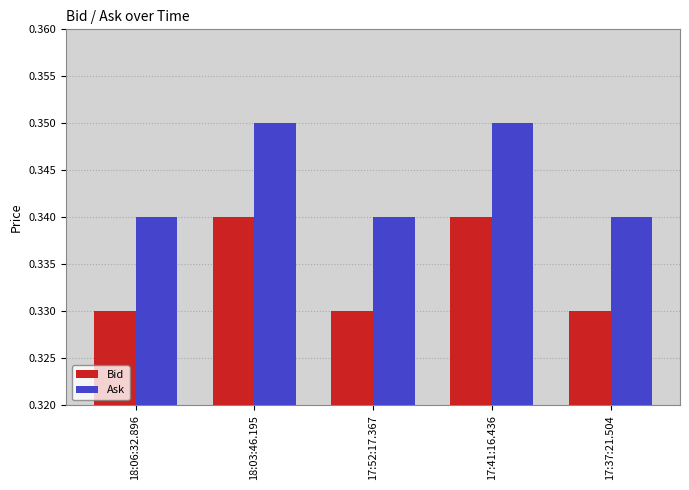

What is the total value across all series at 17:37:21.504?

0.7